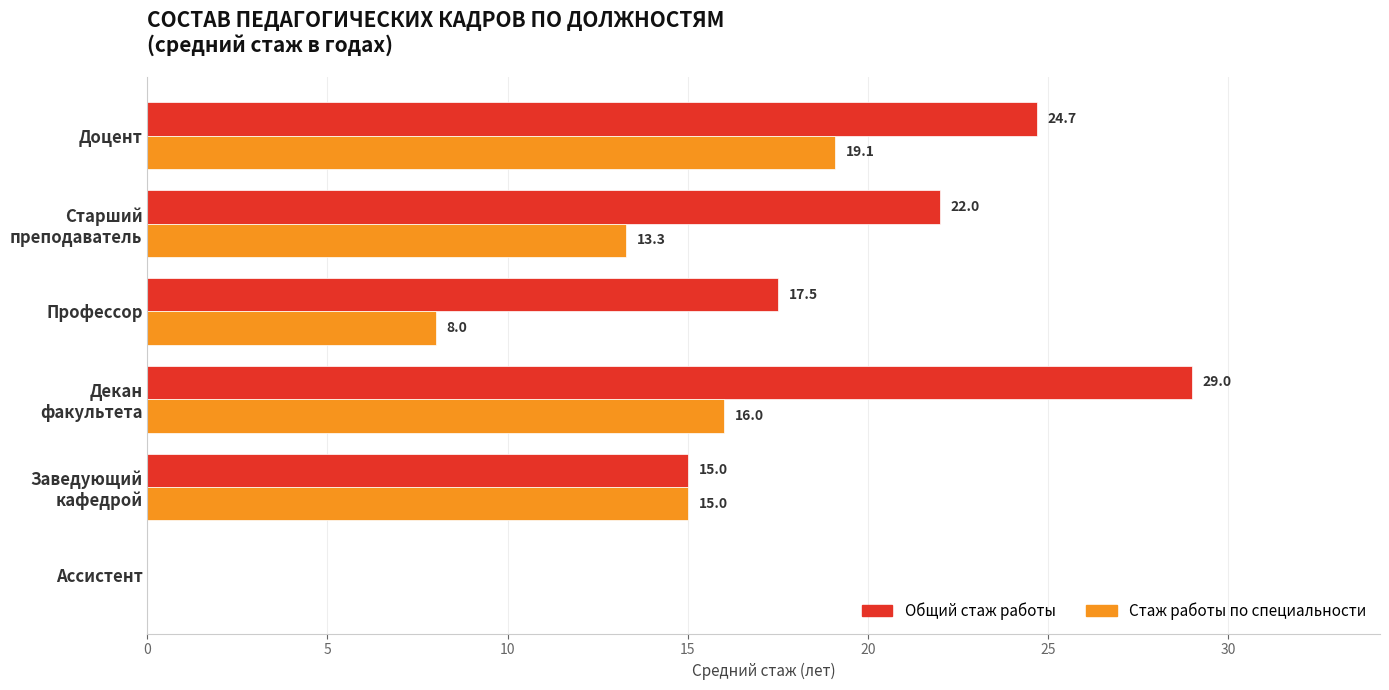

What is the sum of all Общий стаж работы values?

108.2